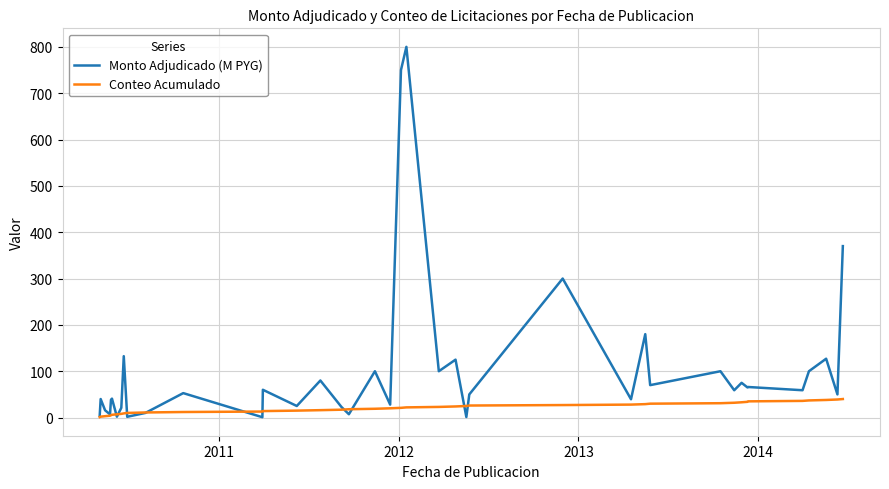

Which series has the largest total across all categories?

Monto Adjudicado (M PYG)